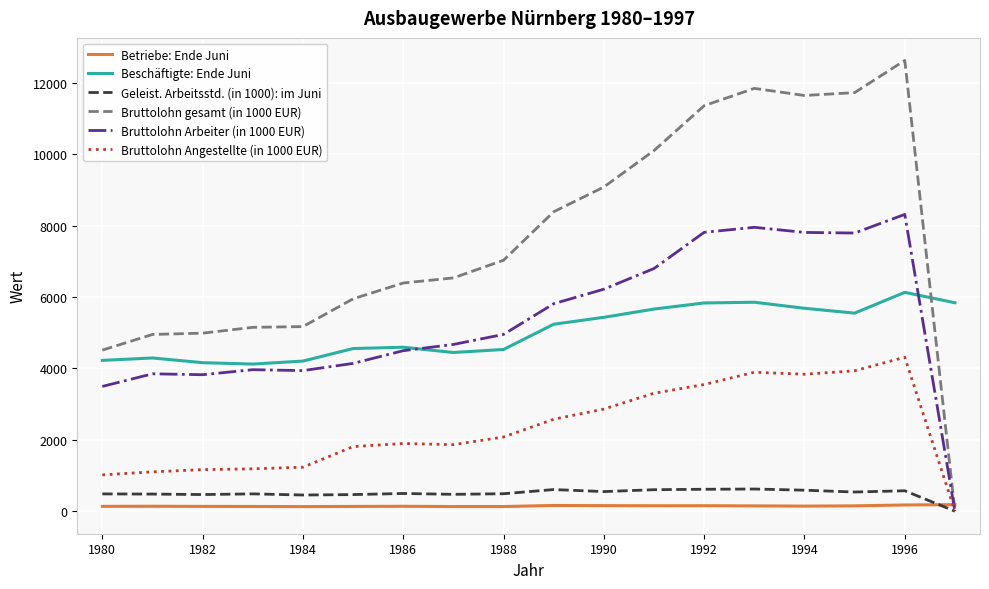

Which series has the widest spread of values?

Bruttolohn gesamt (in 1000 EUR)